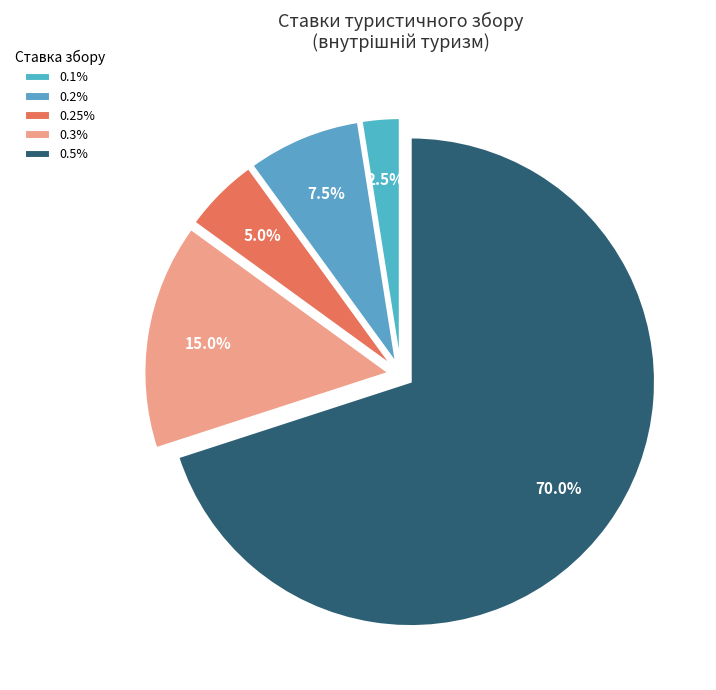

Count the number of slices in the pie.

5